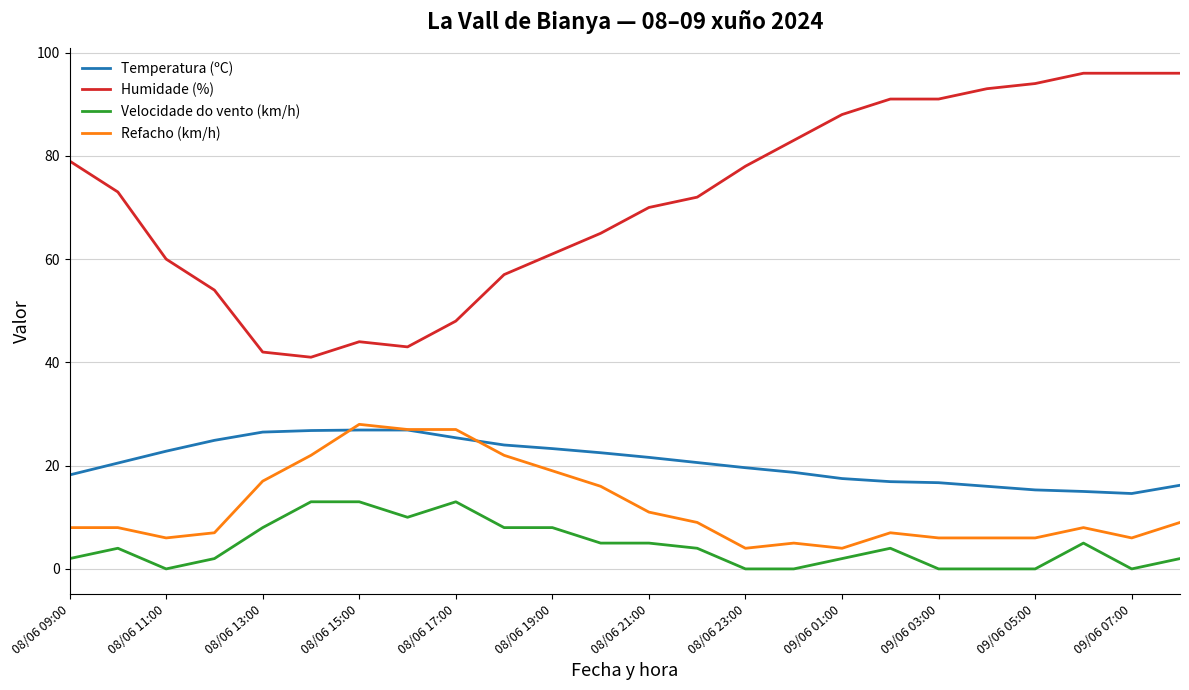

Which series has the largest total across all categories?

Humidade (%)